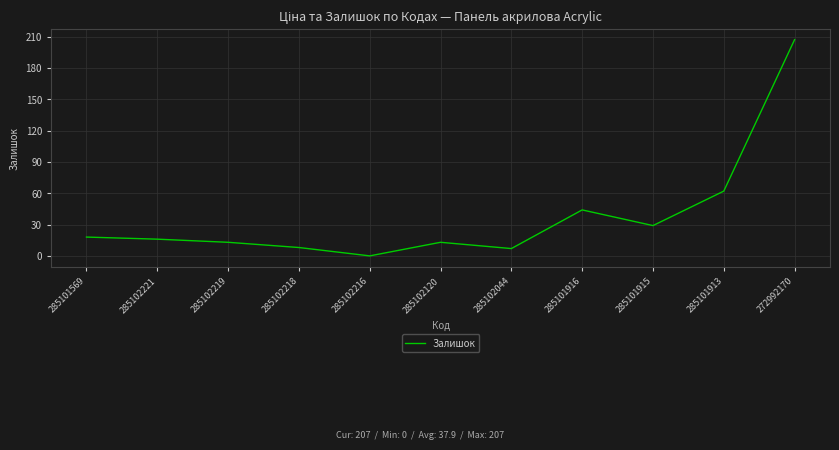

Does the chart display data point markers on the line(s)?

No